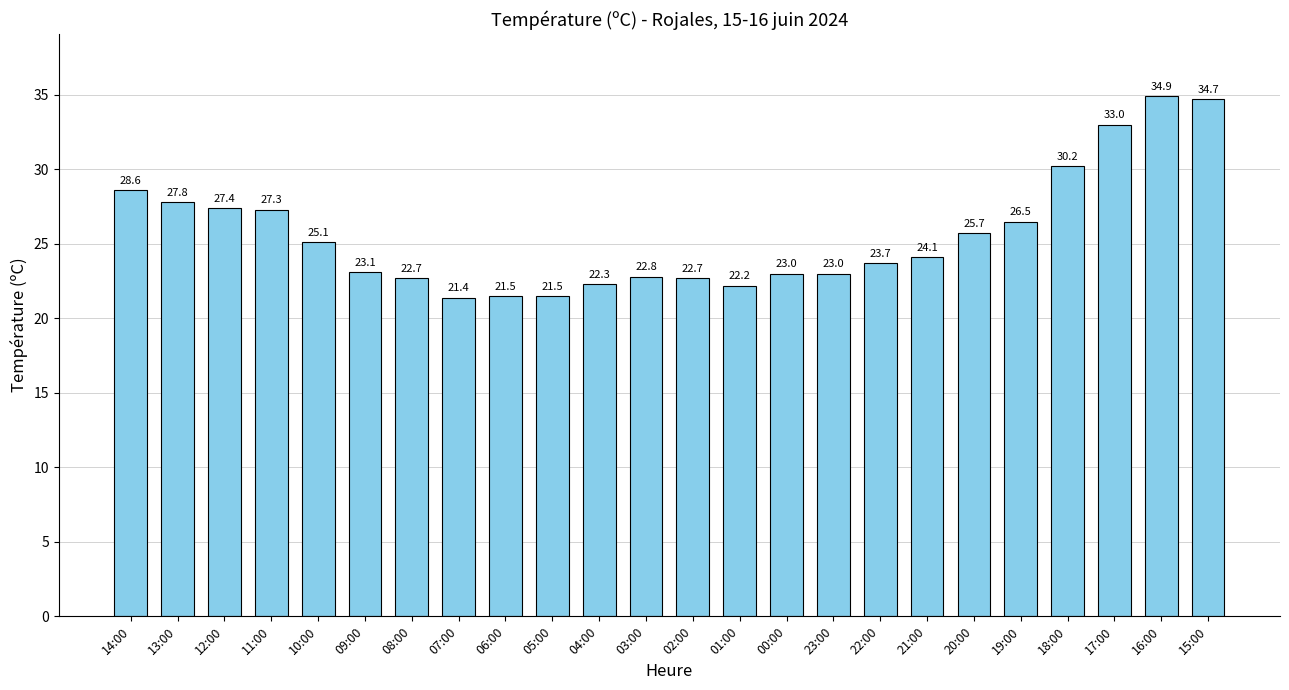

Reading left to right, extract all data points from this chart.

28.6	27.8	27.4	27.3	25.1	23.1	22.7	21.4	21.5	21.5	22.3	22.8	22.7	22.2	23.0	23.0	23.7	24.1	25.7	26.5	30.2	33.0	34.9	34.7